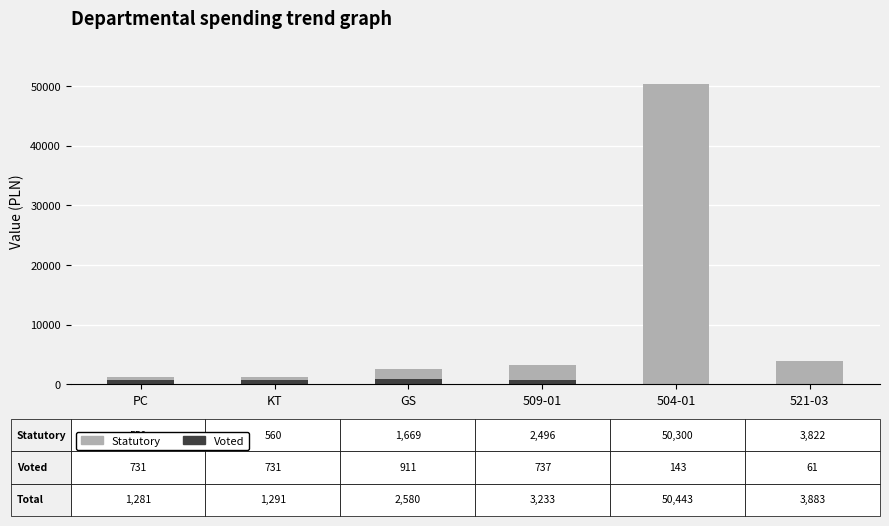

What is the sum of all Voted values?

3314.4